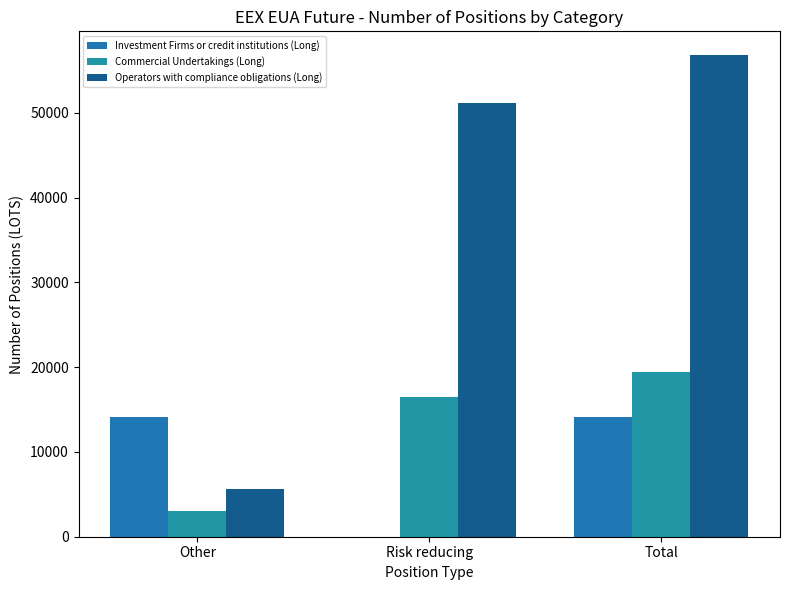

How many groups of bars are there?

3